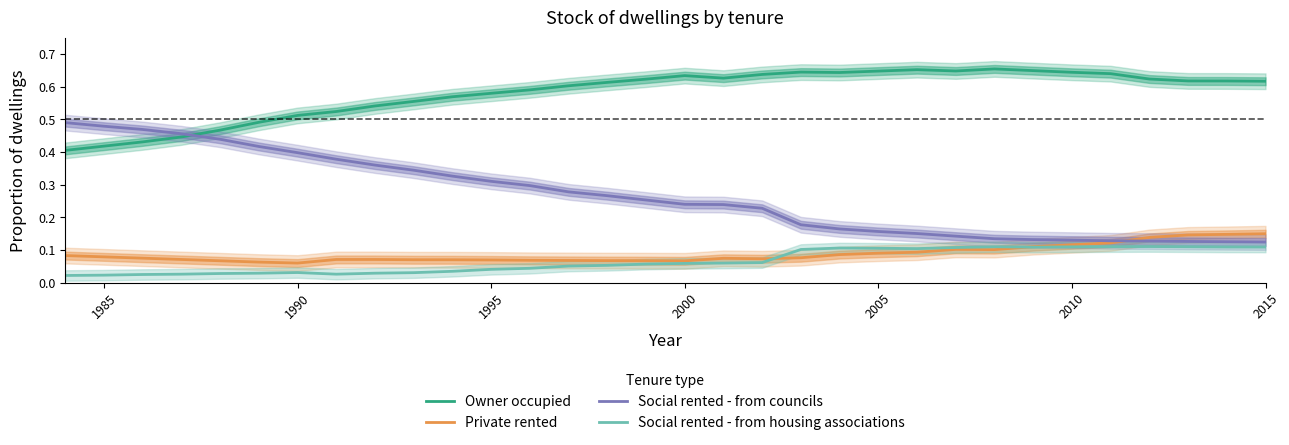

True or false: Private rented and Owner occupied intersect in this chart.

False